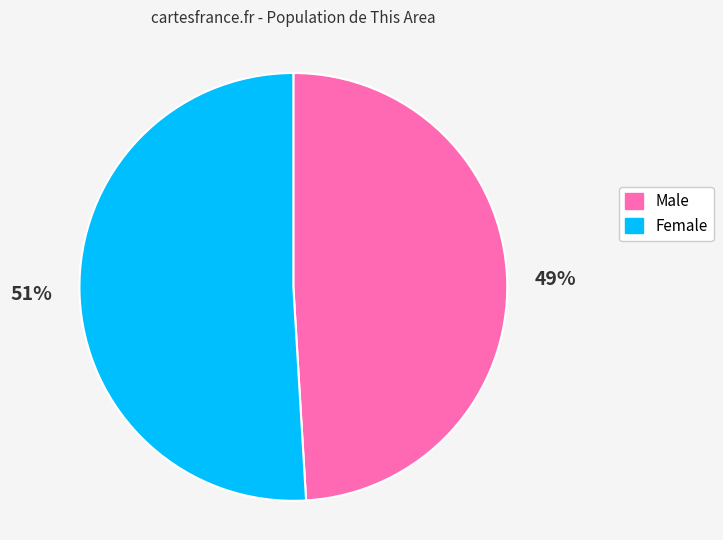

Combined, do Female and Male account for over 50%?

Yes